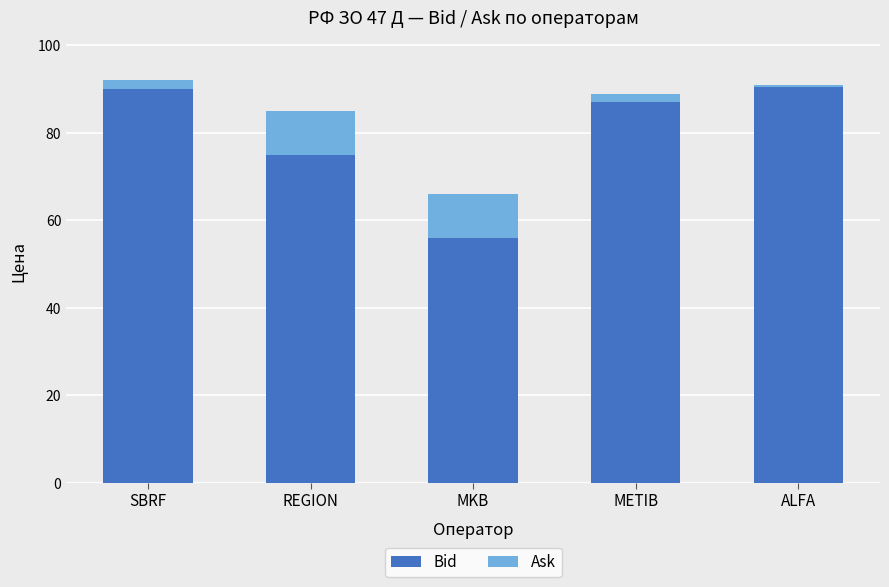

What is the difference between the Bid values at METIB and REGION?

12.0